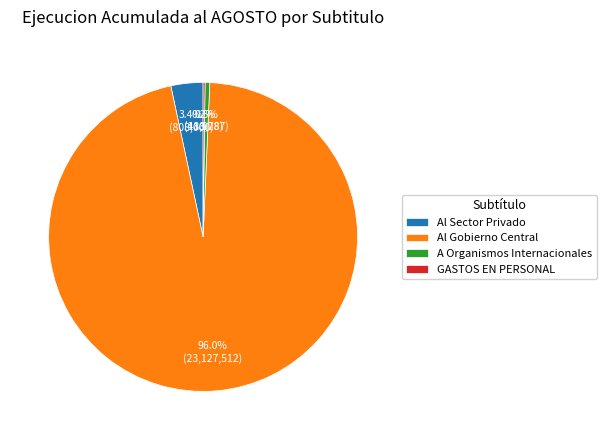

The Al Sector Privado slice represents 3% of the pie. True or false?

True